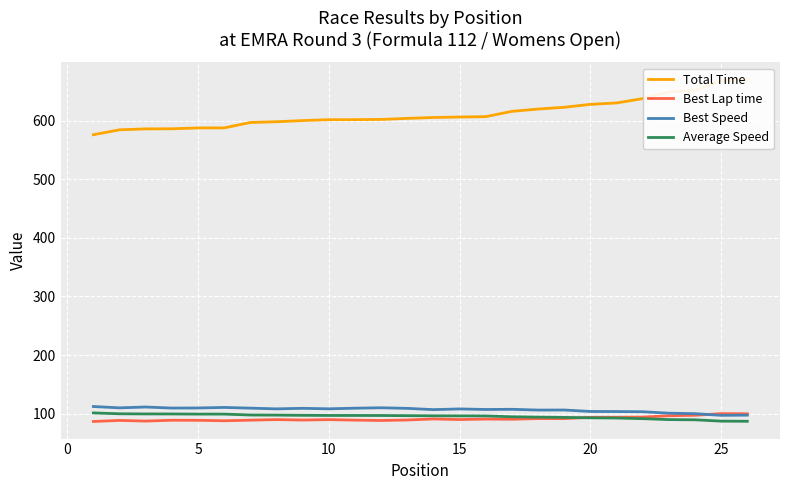

What is the minimum value for Average Speed?

87.0